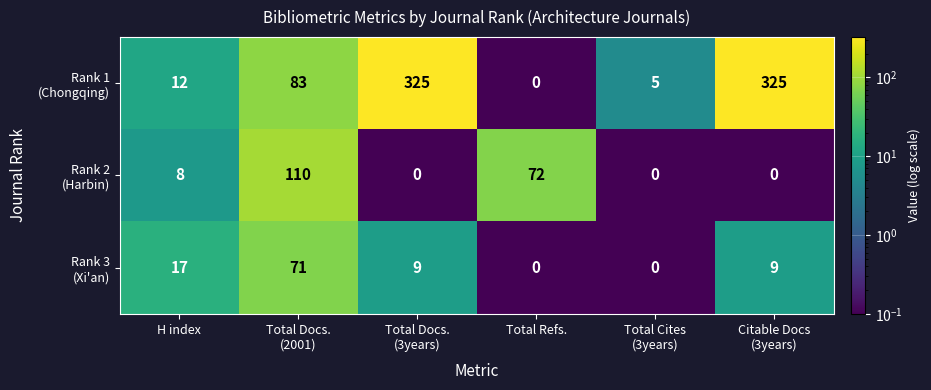

What is the spread (max minus min) of values at Total Refs.?

72